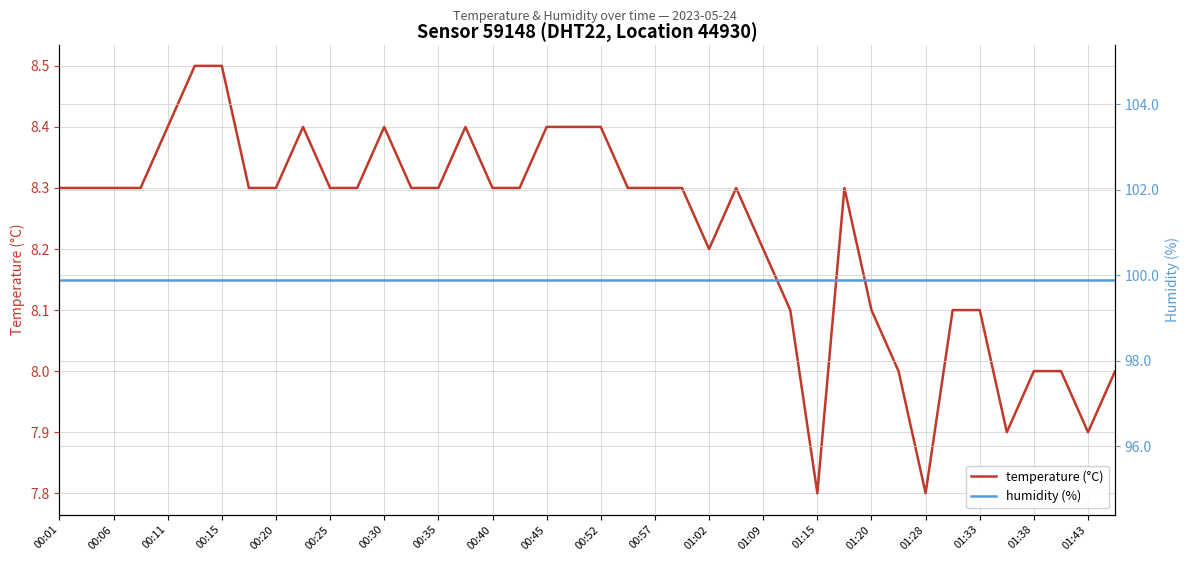

True or false: temperature (°C) has a value of 11.6 at 00:52.

False